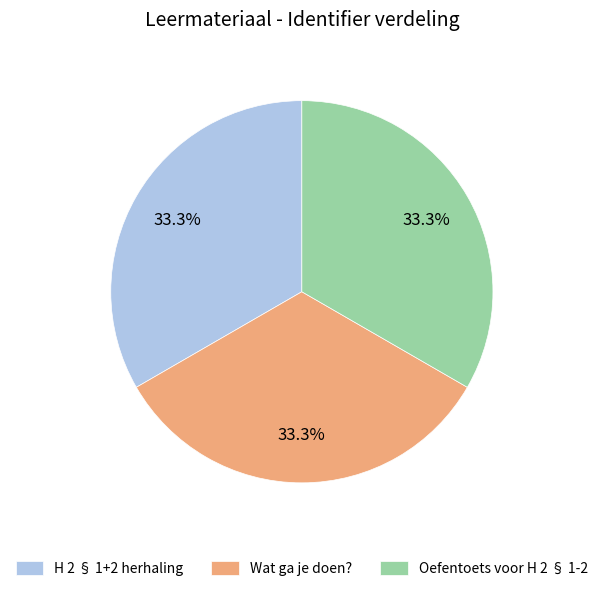

Is the sum of Wat ga je doen? and H 2 § 1+2 herhaling greater than half?

Yes